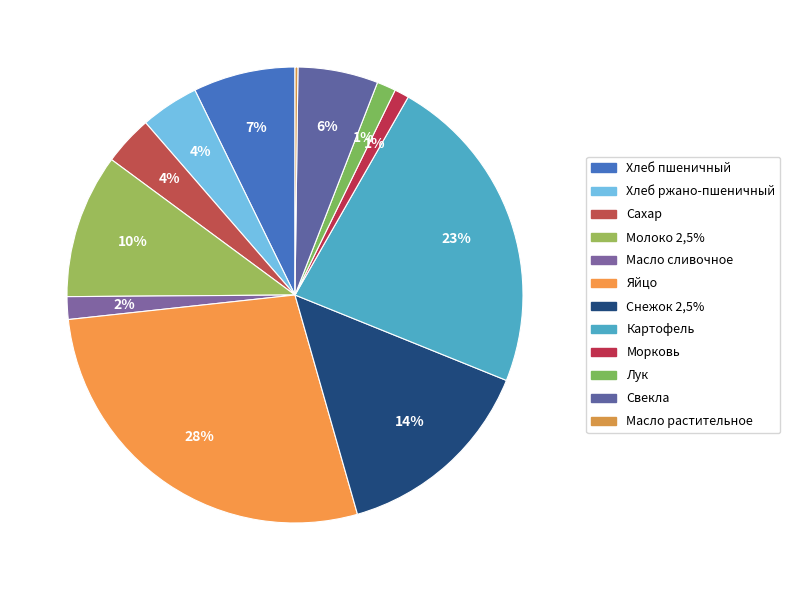

True or false: Сахар accounts for 1% of the total.

False